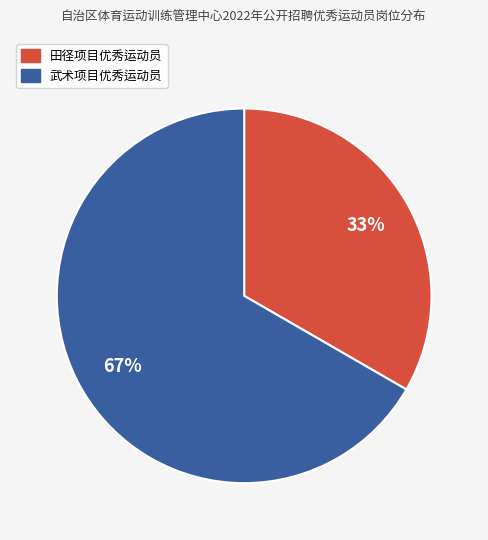

True or false: 田径项目优秀运动员 accounts for 33% of the total.

True